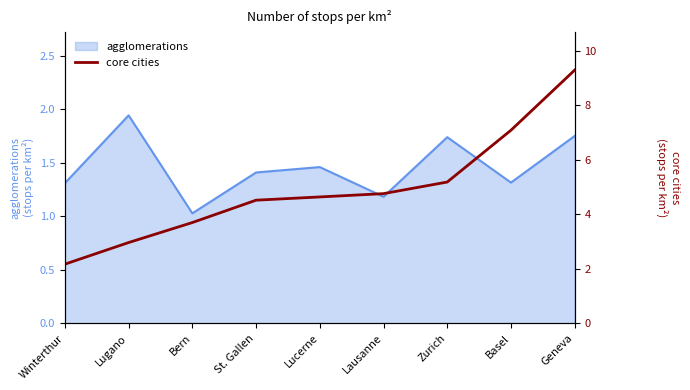

Which label corresponds to the smallest value in the chart?

Winterthur